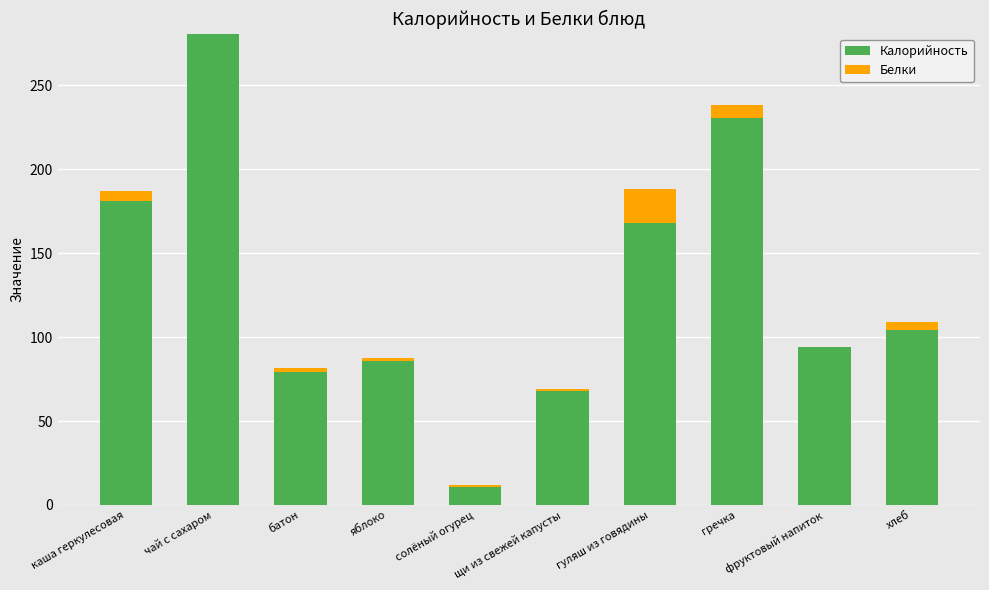

How many series are shown in this chart?

2